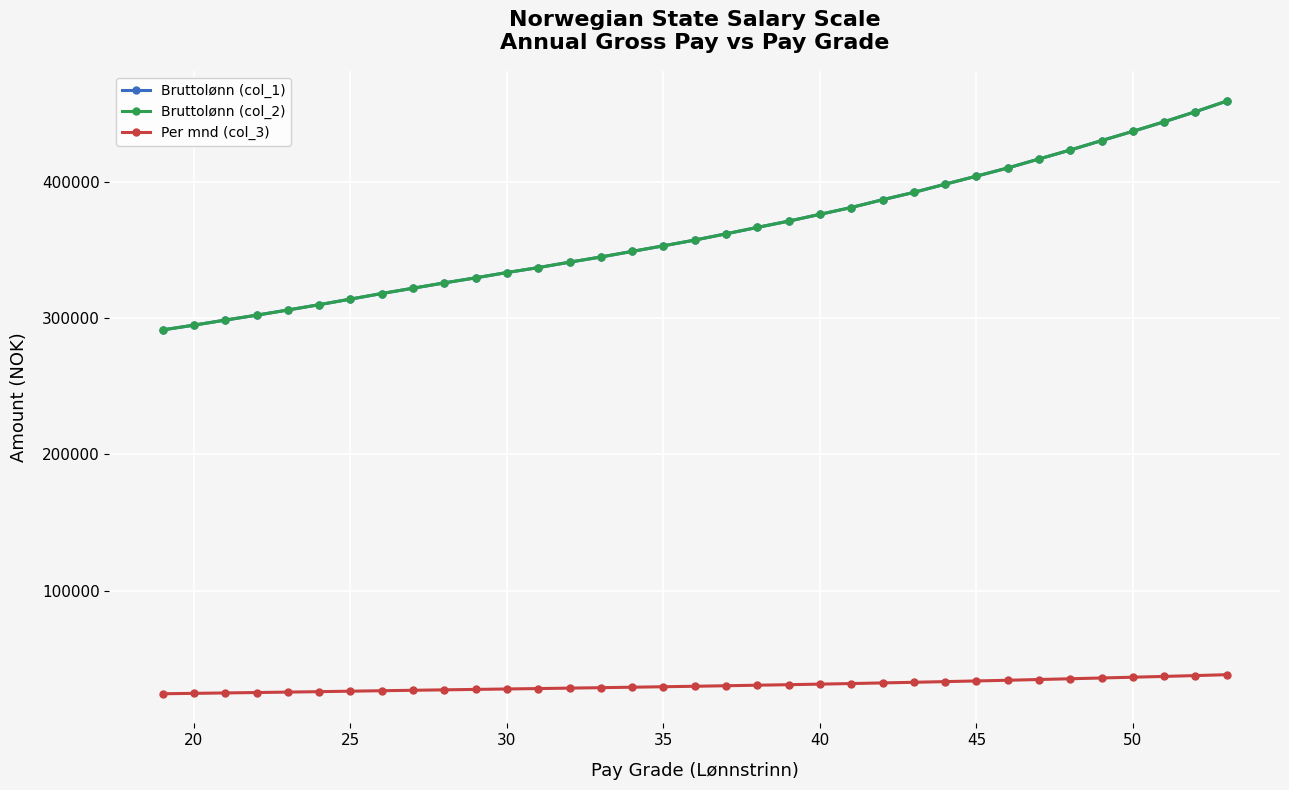

True or false: Bruttolønn (col_2) and Bruttolønn (col_1) cross at least once.

False